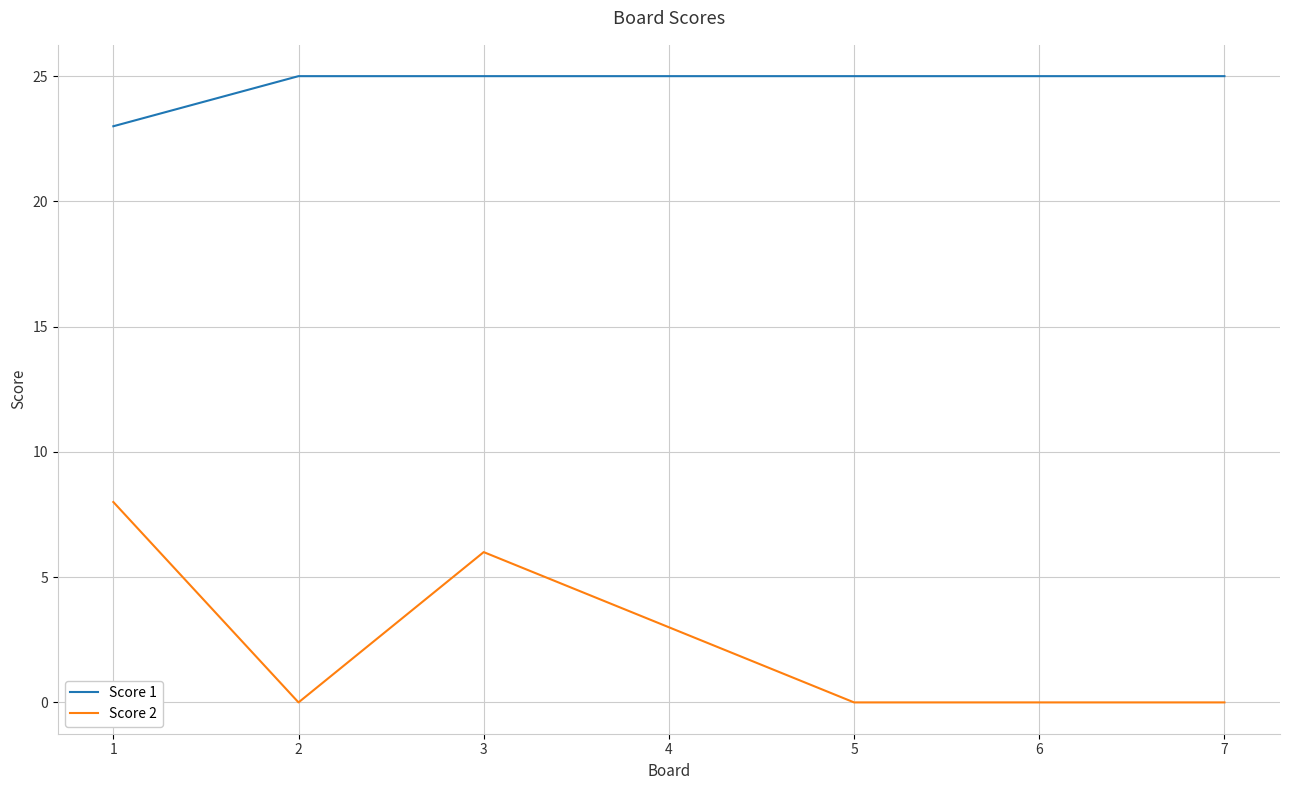

Which series has the widest spread of values?

Score 2